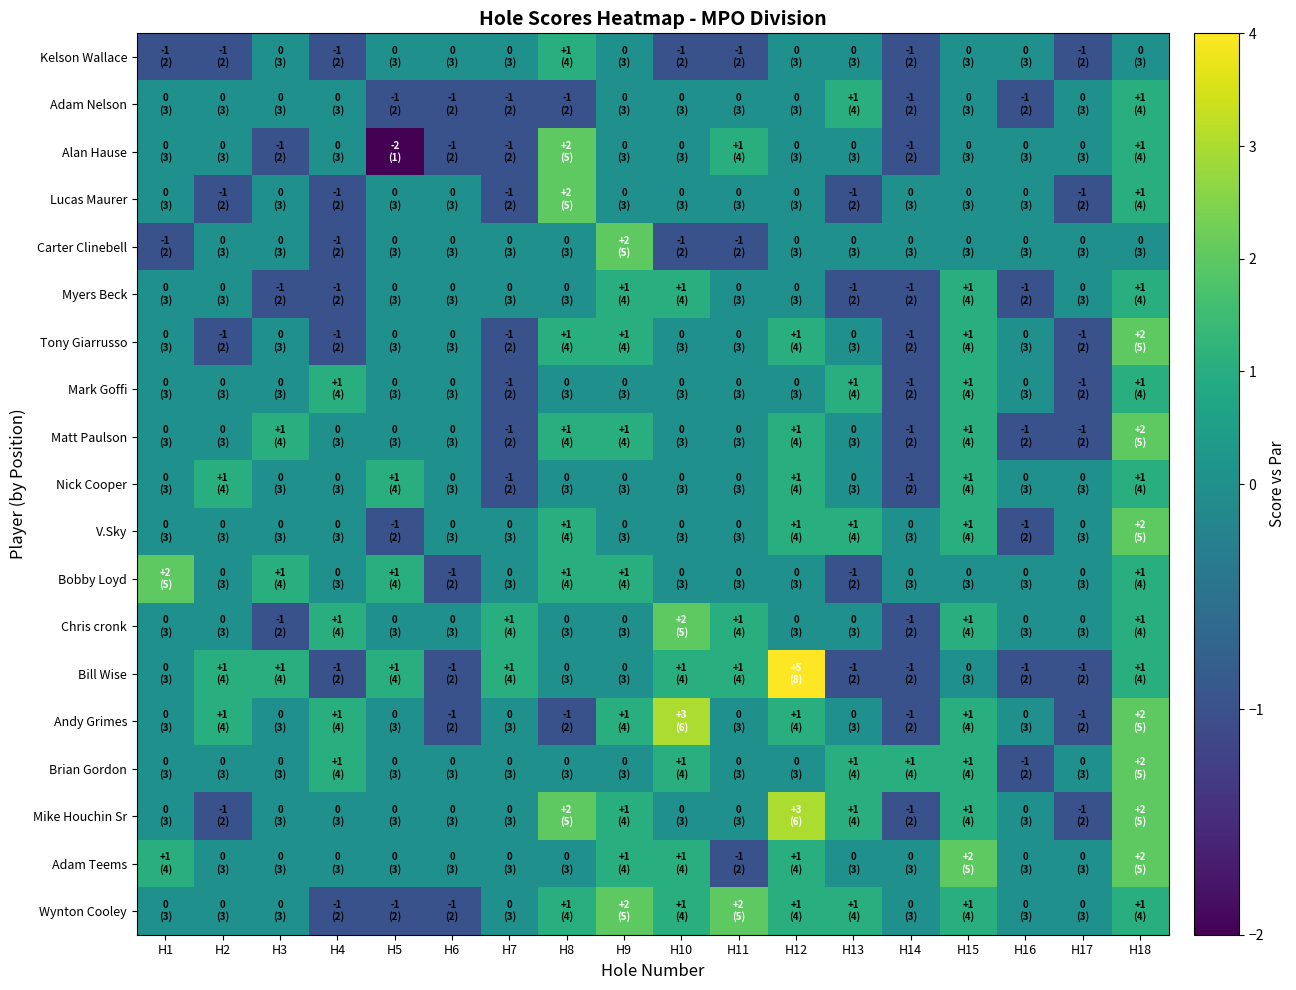

What is the difference between the highest and lowest values at H5?

3